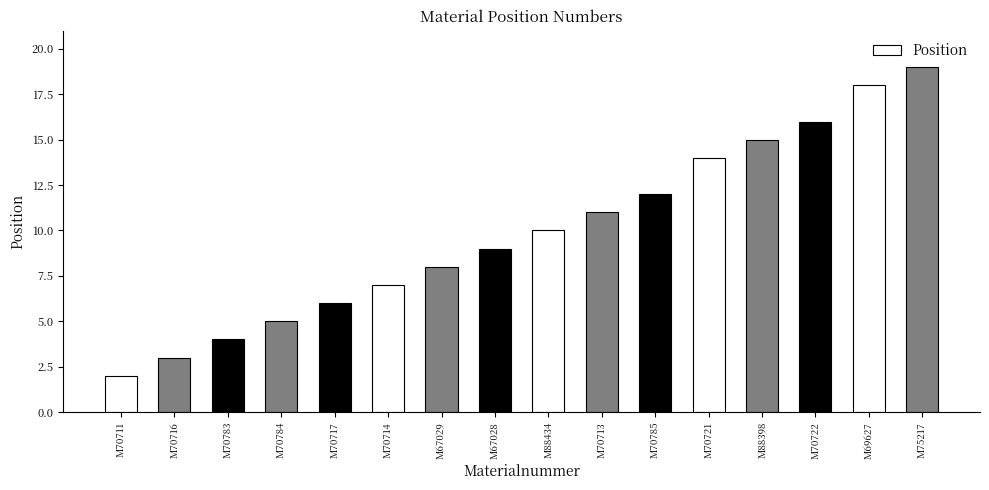

What is the ratio of the value at M70714 to the value at M70721?

0.5